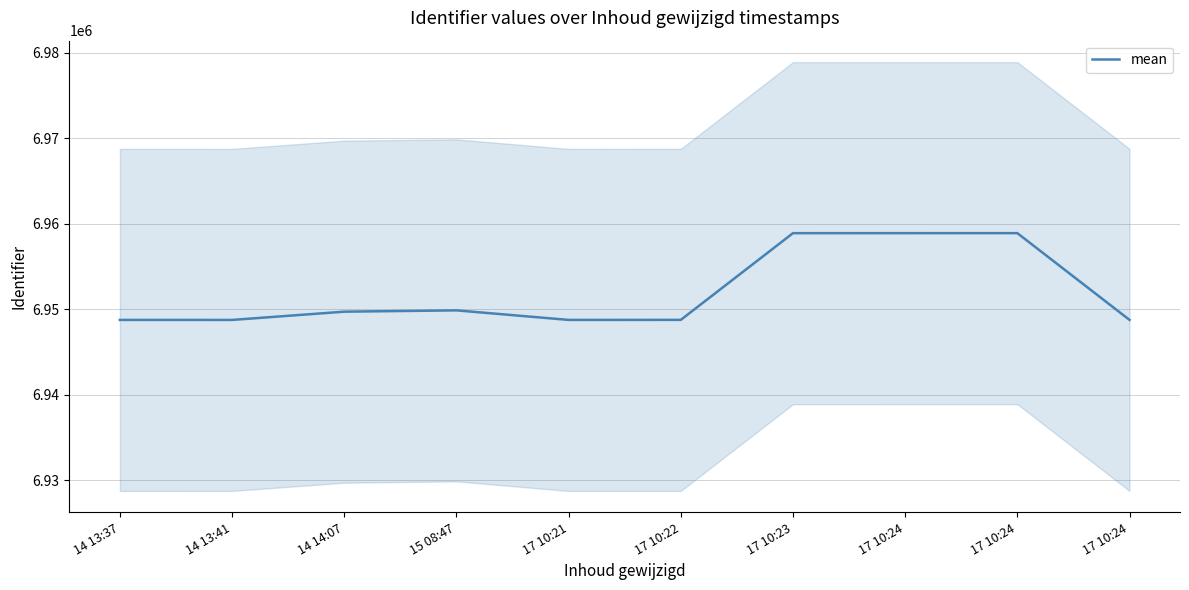

How many distinct data groups are displayed?

1